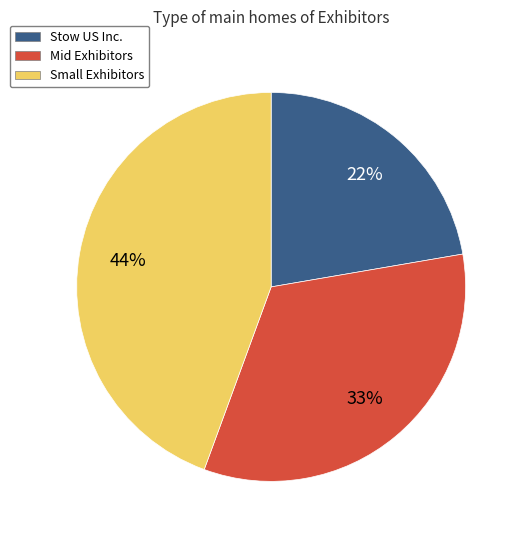

How many slices are in this pie chart?

3